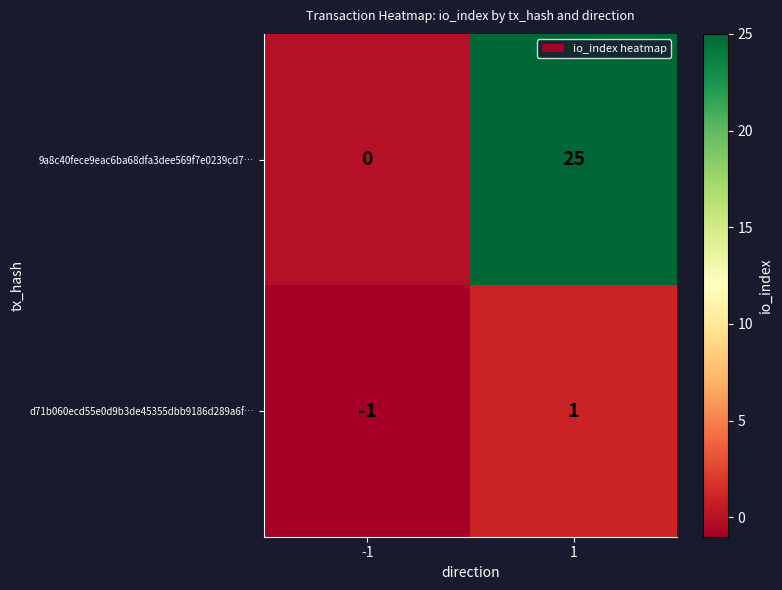

What is the difference between the highest and lowest values at 1?

24